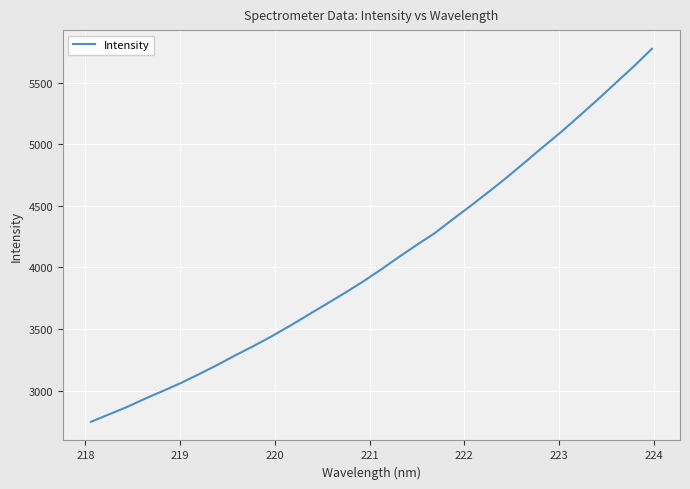

Count the number of values greater than 3981.

16